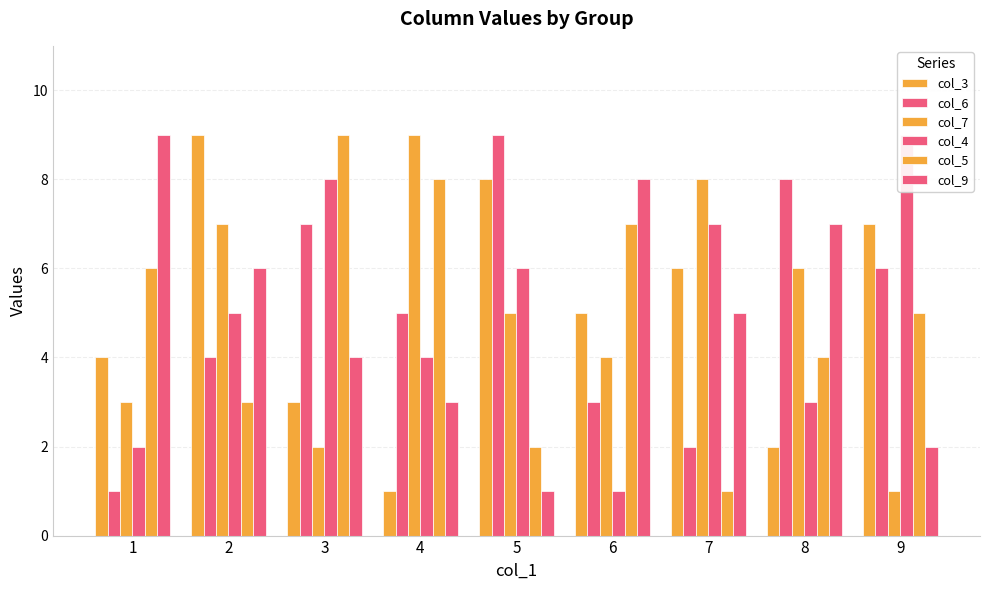

Which series changed the most between 2 and 8?

col_3